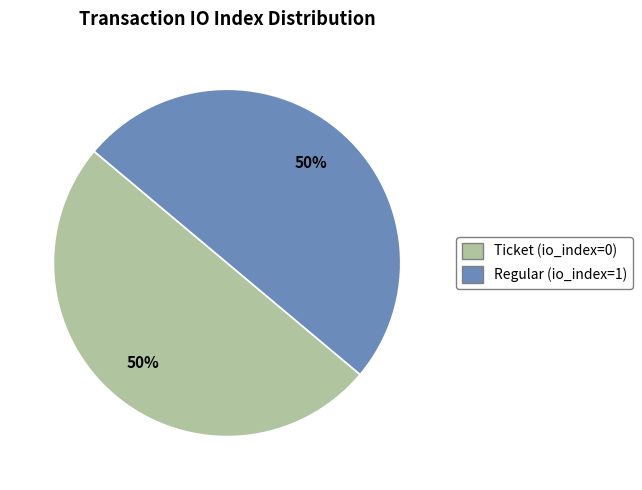

To the nearest percent, what is the average slice percentage?

50%